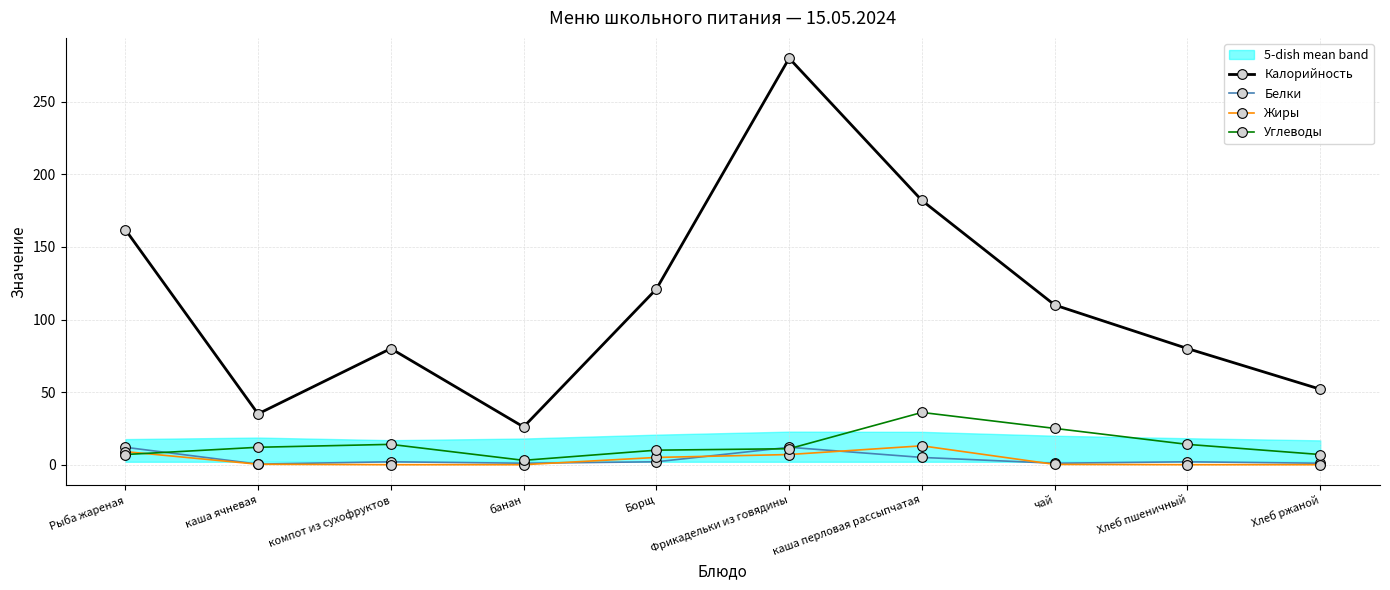

What is the value of the Калорийность point at the 8th from the left?

110.0